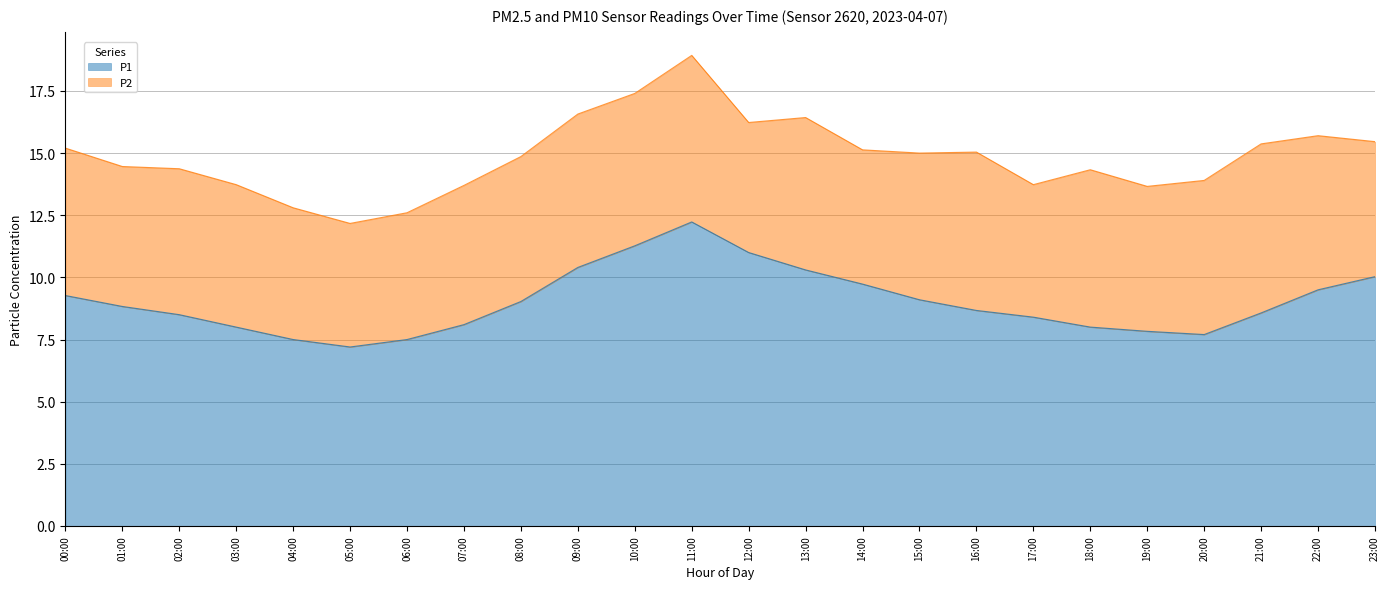

What position from the left is 05:00?

6